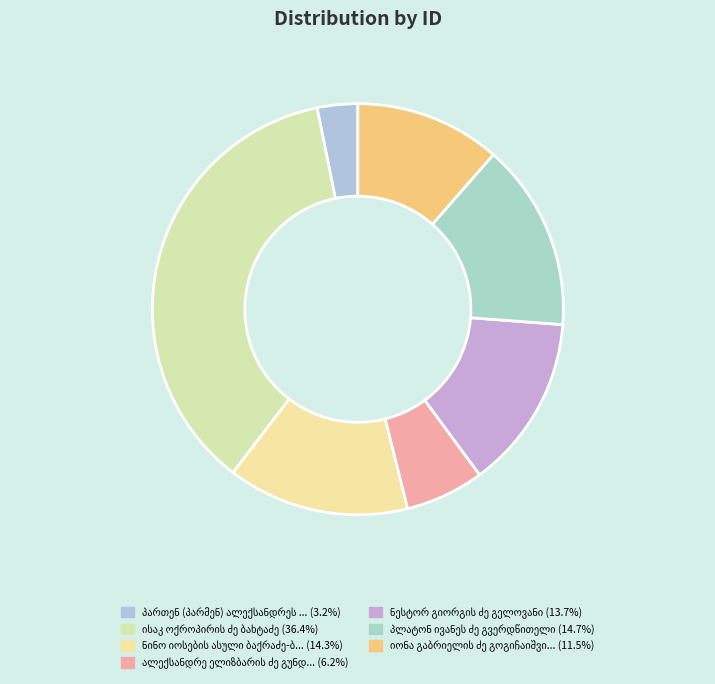

How many slices are in this pie chart?

7